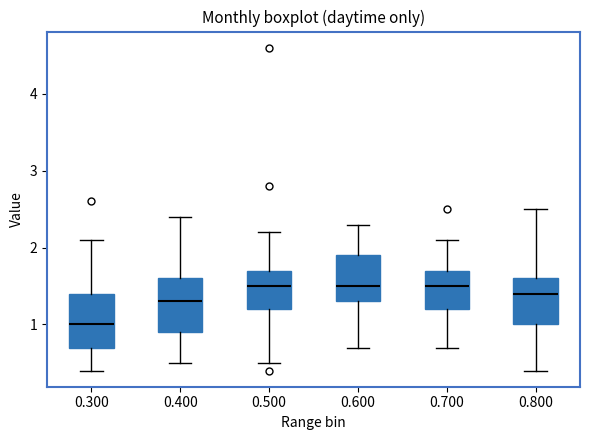

Where does the upper whisker of the box at x = 0.400 end on the y-axis? The values are not printed on the chart, so give them approximately, as read against the axis.

2.4